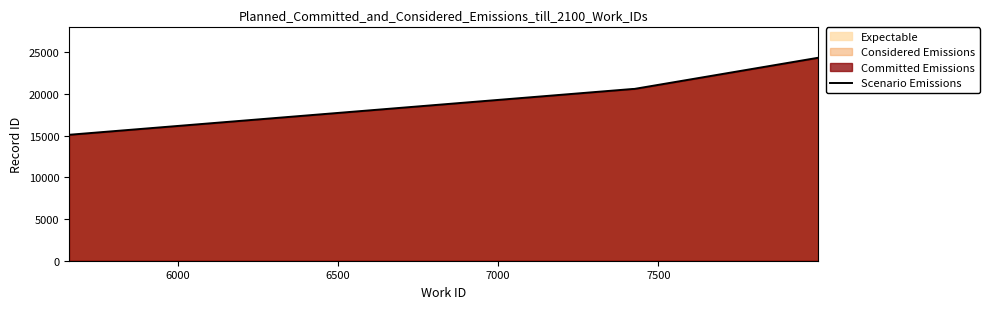

What is the minimum value shown in the chart?

15122